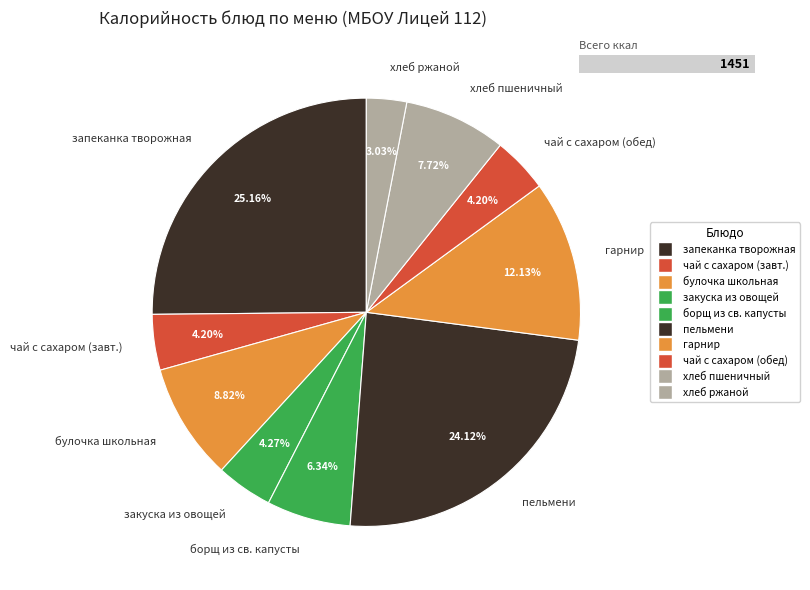

Does закуска из овощей account for over 50% of the chart?

No